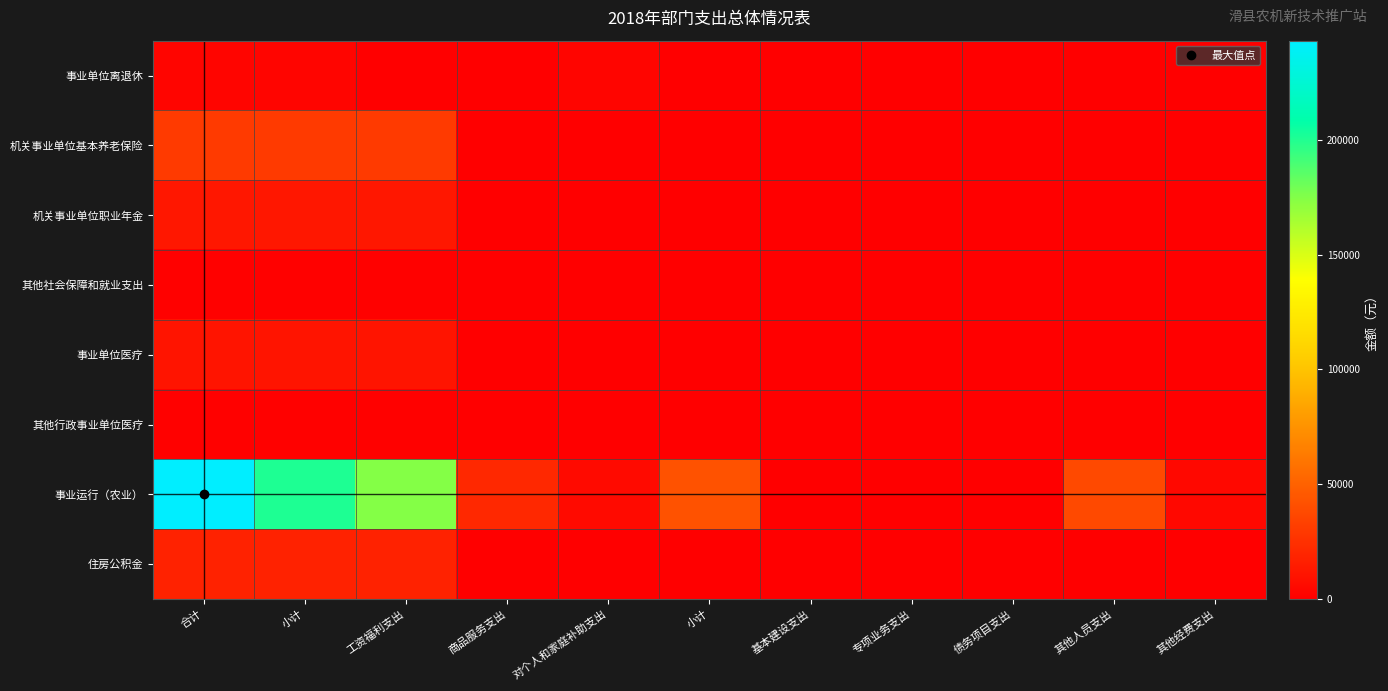

Which series has the largest range (max minus min)?

事业运行（农业）